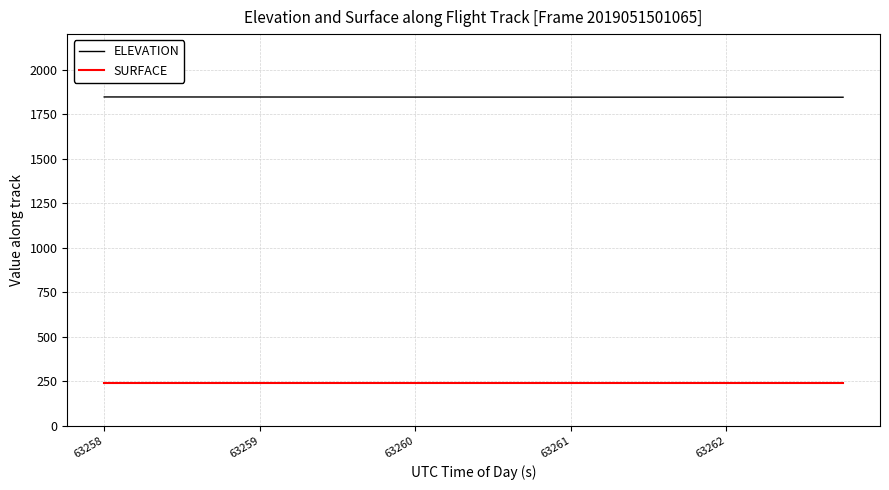

Which series has the largest total across all categories?

ELEVATION